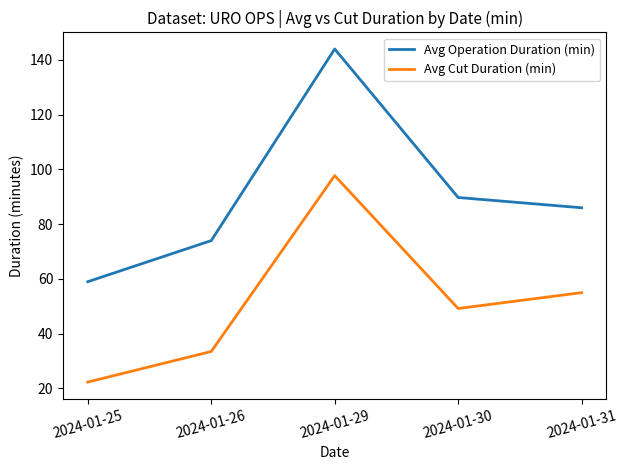

True or false: Avg Cut Duration (min) and Avg Operation Duration (min) cross at least once.

False